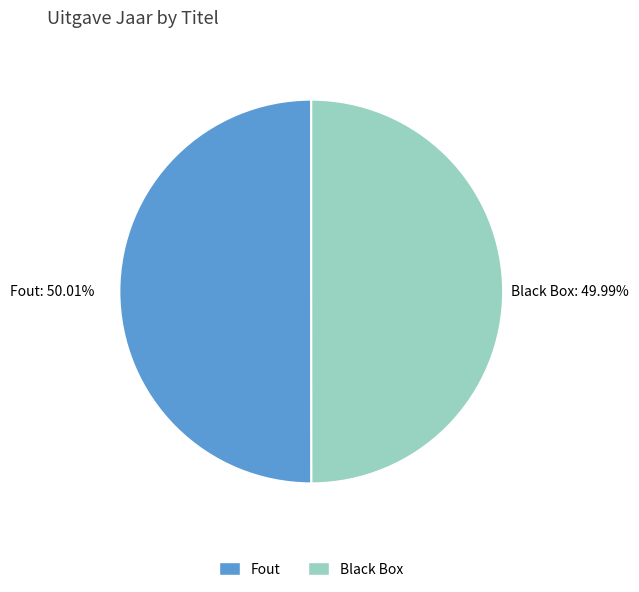

Is the sum of Fout and Black Box greater than half?

Yes